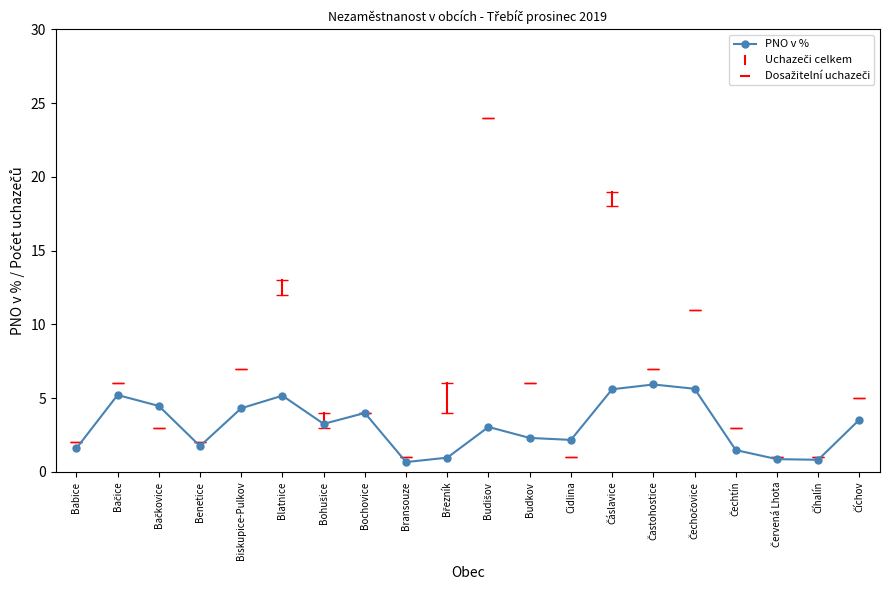

Which has a higher value, Bransouze or Bochovice?

Bochovice